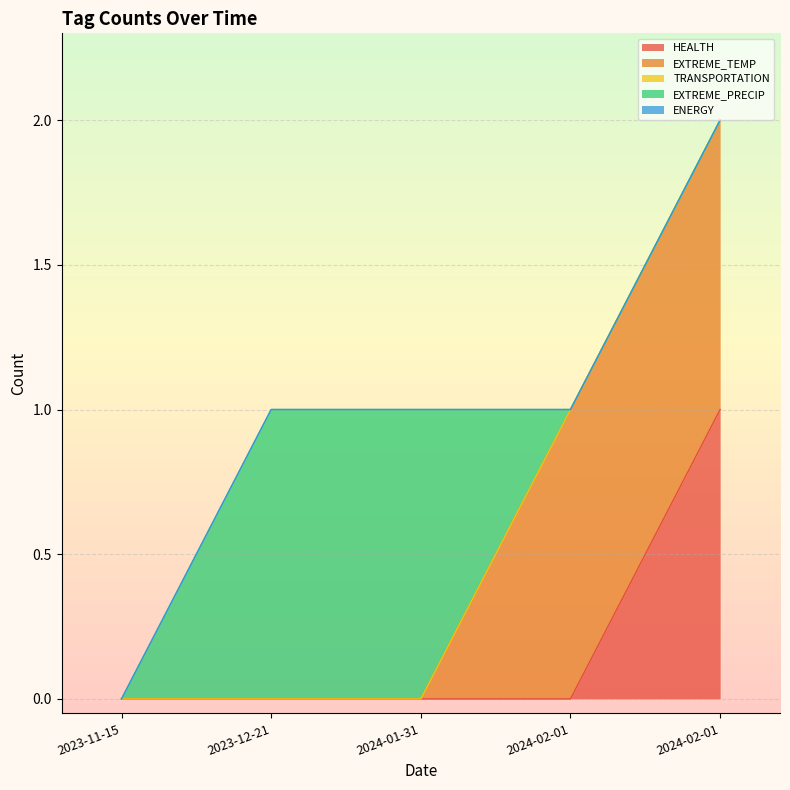

The value of EXTREME_PRECIP at 2023-12-21 is 1. True or false?

False